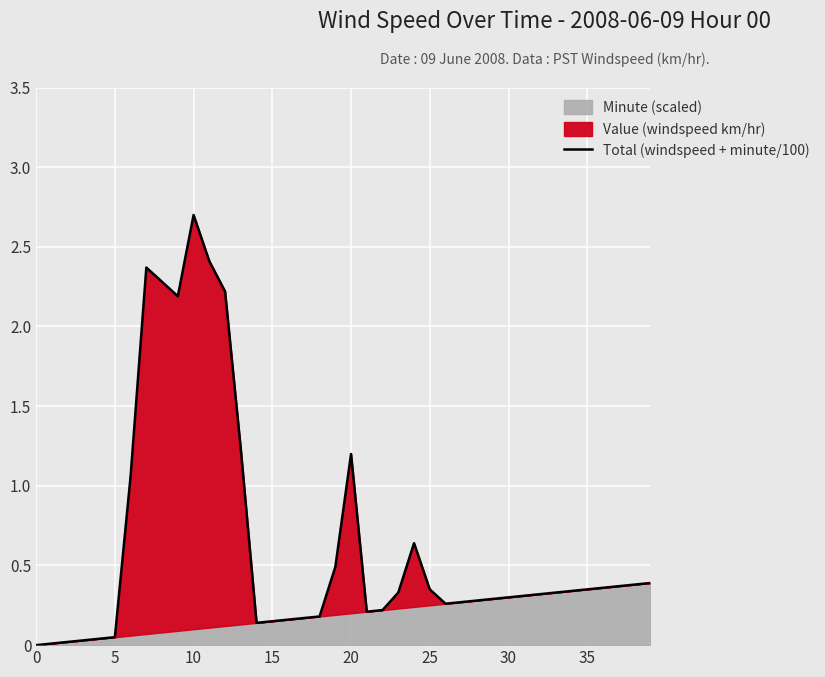

What is the label of the 7th point from the right?

33